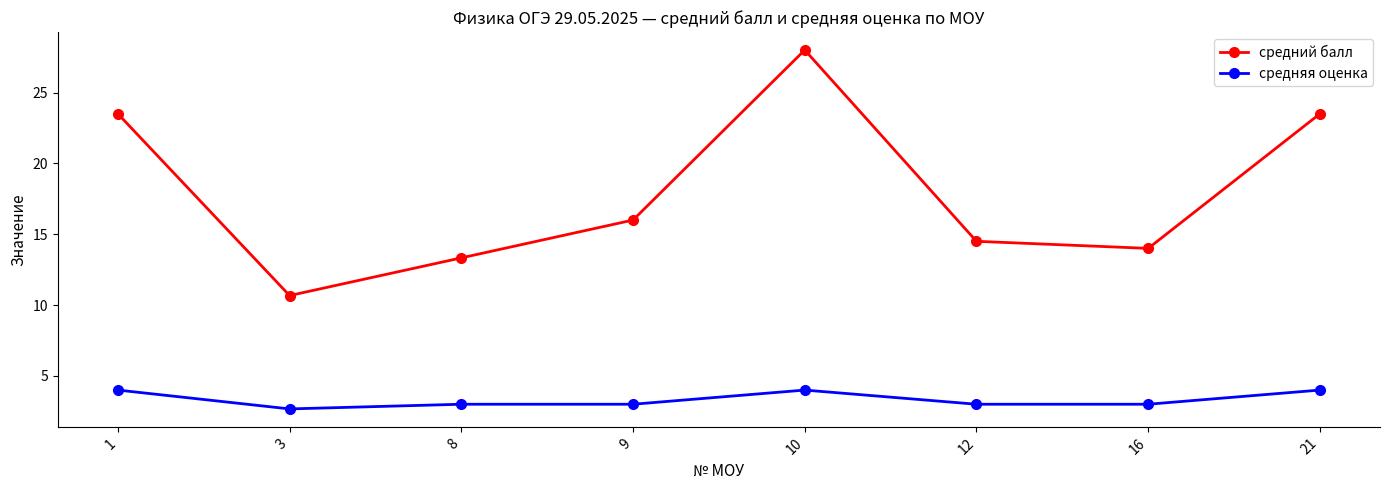

How many interior local valleys does the средний балл series have?

2